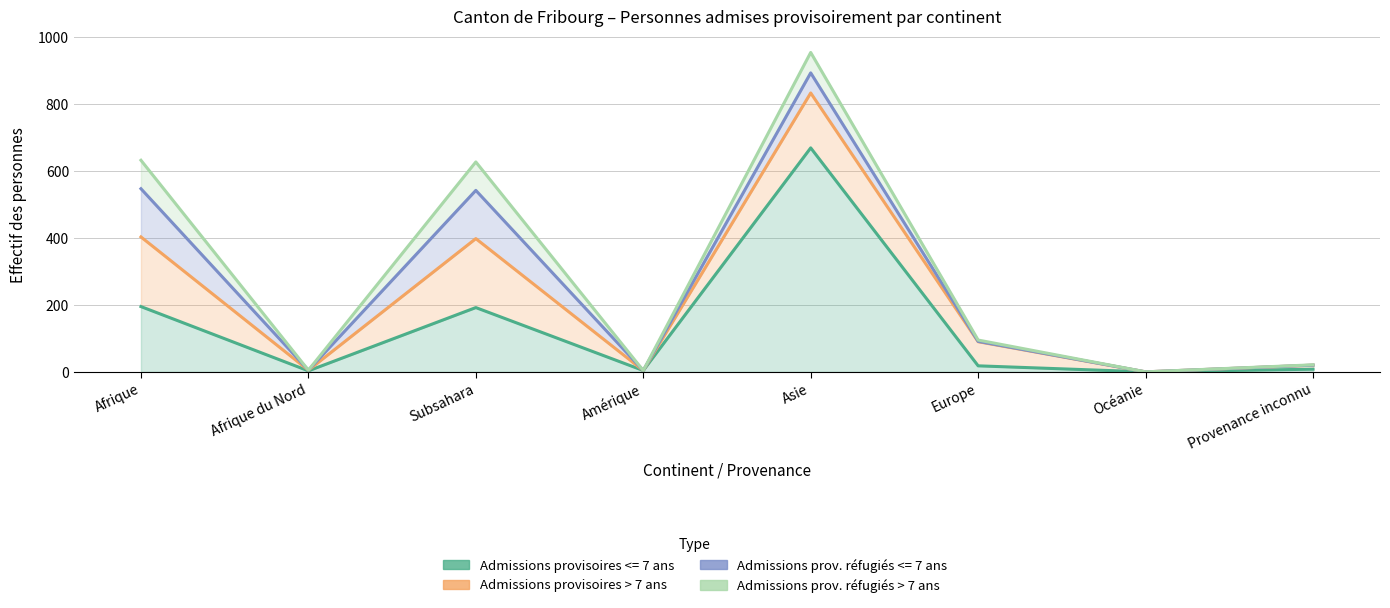

At which category is the sum across all series the highest?

Asie